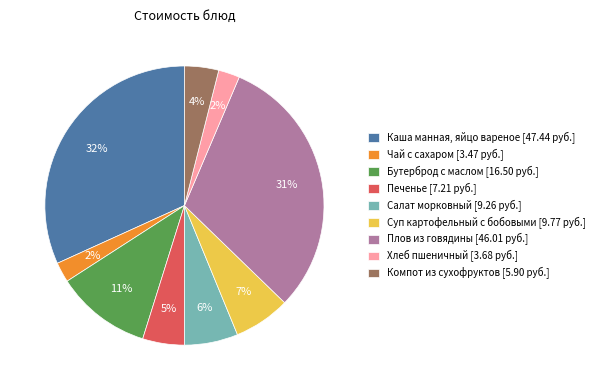

Do Каша манная, яйцо вареное [47.44 руб.] and Бутерброд с маслом [16.50 руб.] together represent more than half of the pie?

No